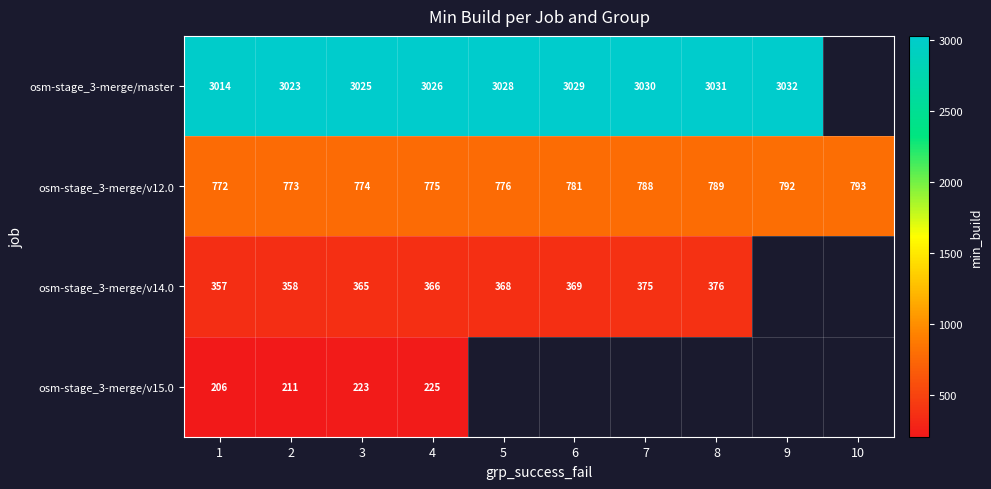

What is the sum of the osm-stage_3-merge/v12.0 values at 4 and 1?

1547